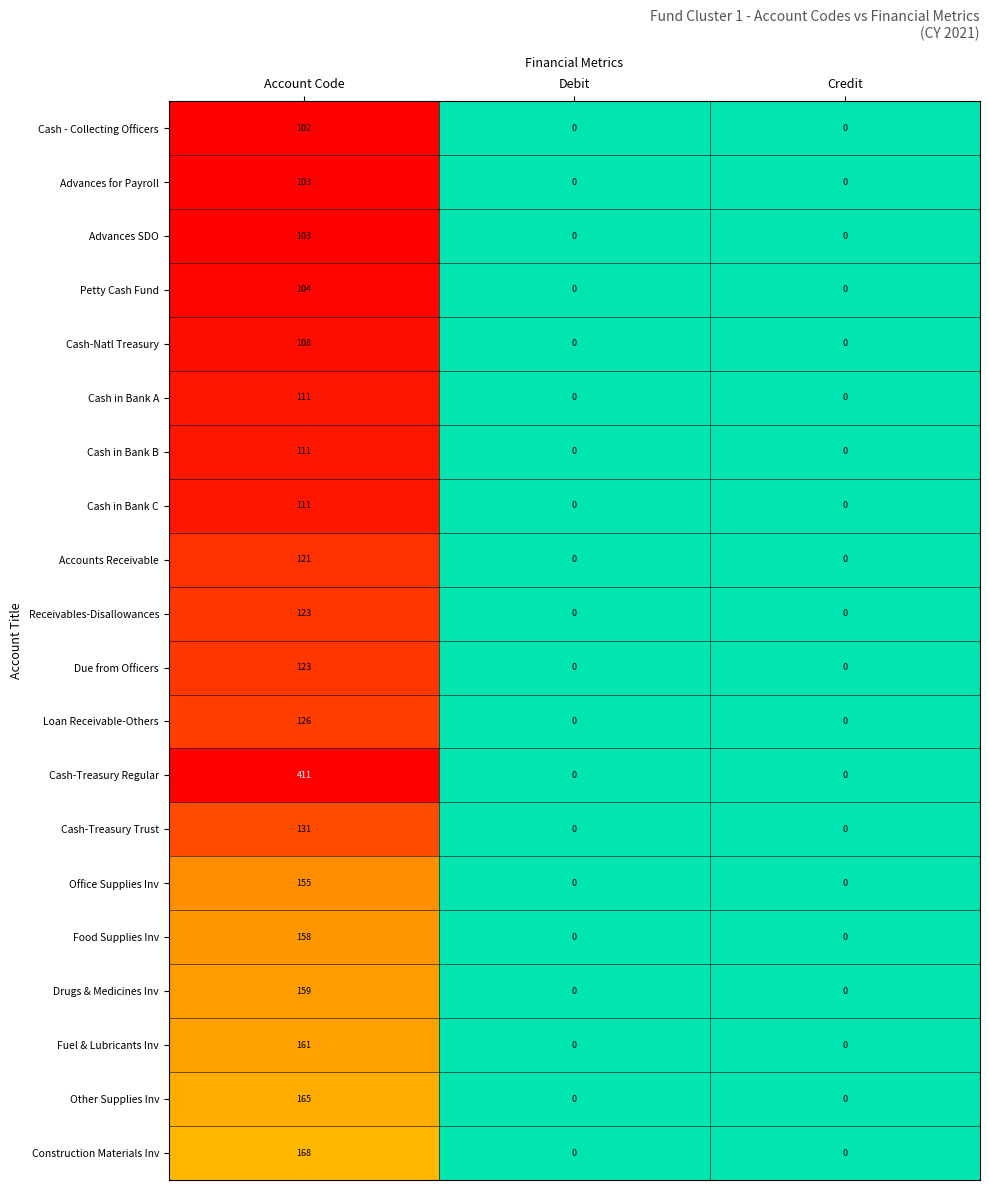

How many categories are shown in the chart?

3